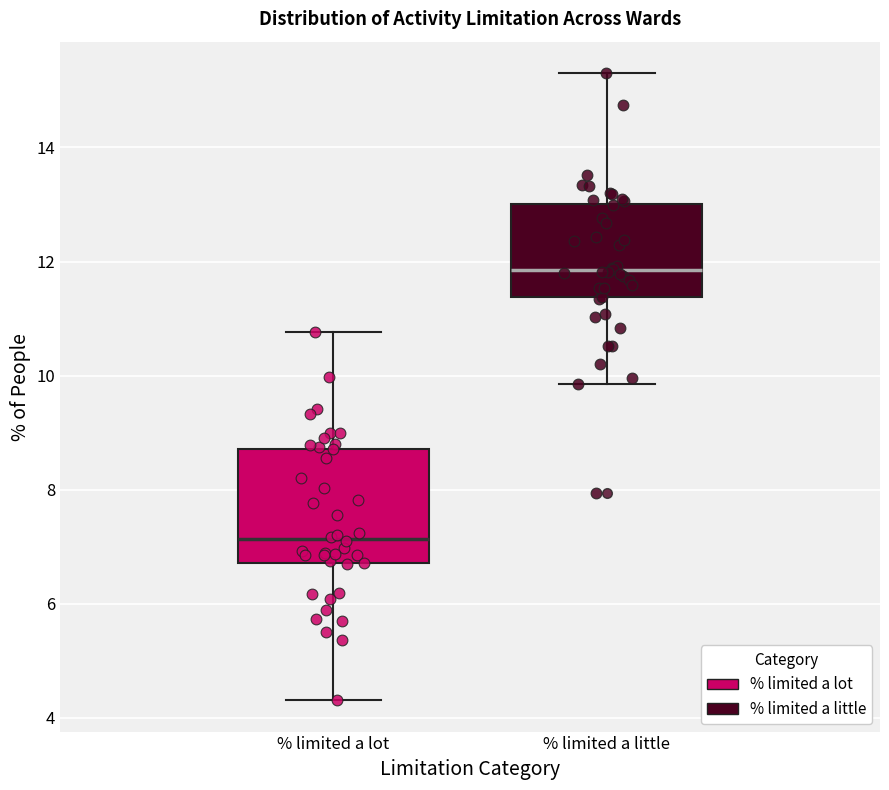

Reading left to right, read every box against the y-axis: the position of its median line, the range the box covers, and the ends of its whiskers. The values are not printed on the chart, so give them approximately, as read against the axis.

% limited a lot: median 7.2, box 6.8 to 8.8, whiskers 4.4 to 10.8
% limited a little: median 11.8, box 11.4 to 13.0, whiskers 9.8 to 15.4